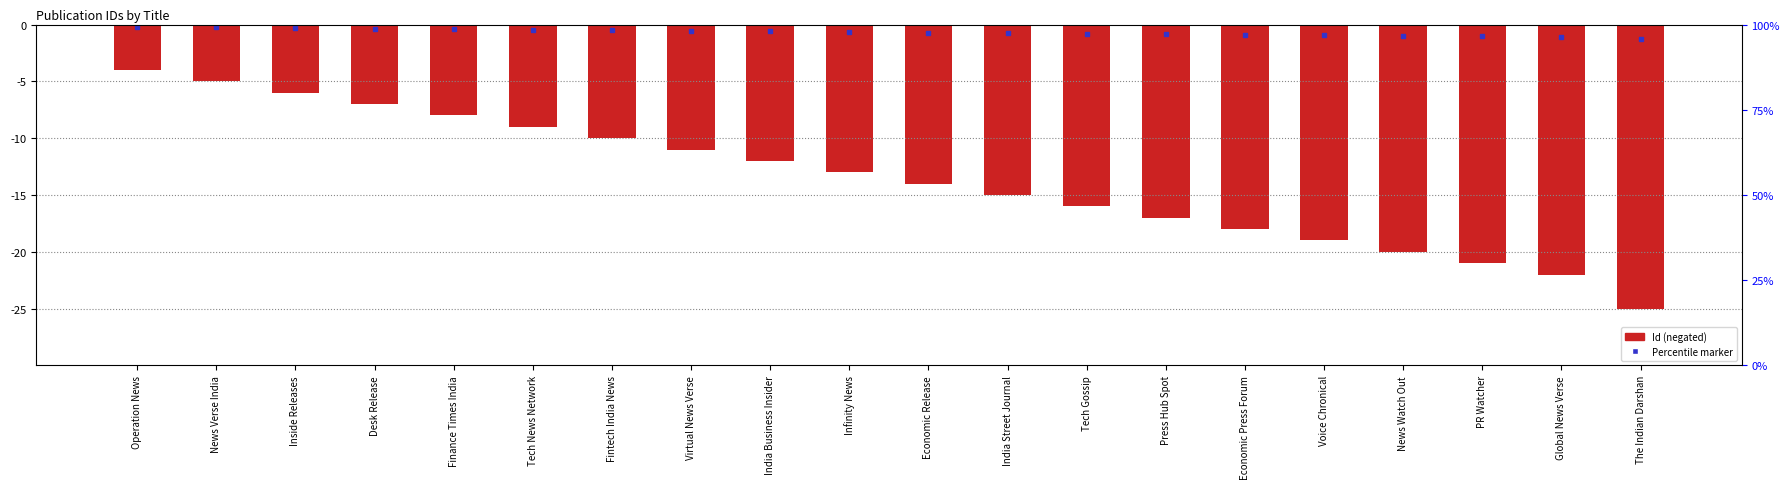

Which has a higher value, India Business Insider or Voice Chronical?

India Business Insider